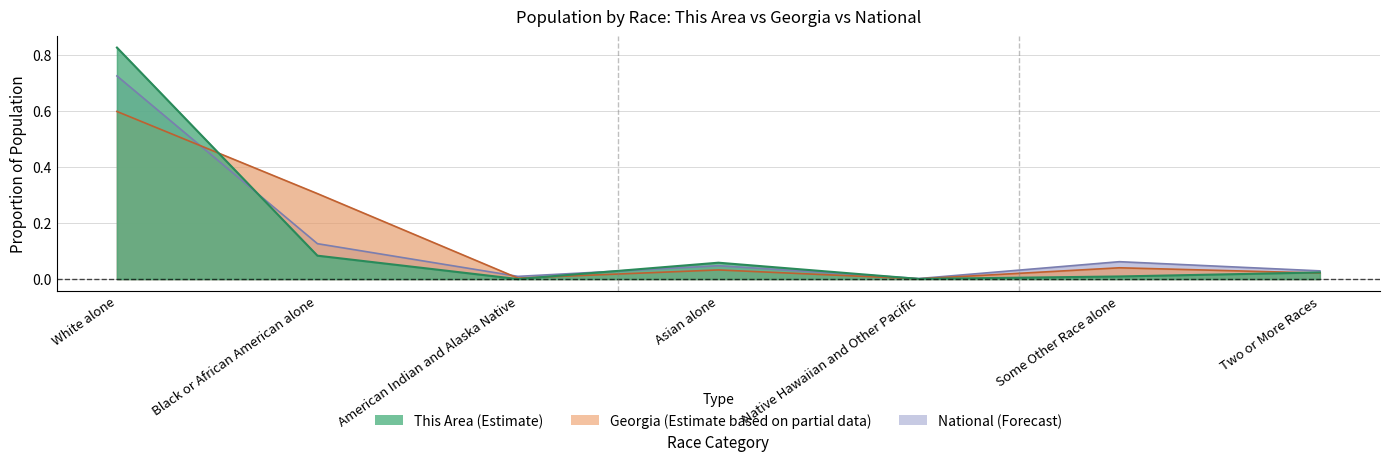

At which label is This Area closest to 0?

American Indian and Alaska Native